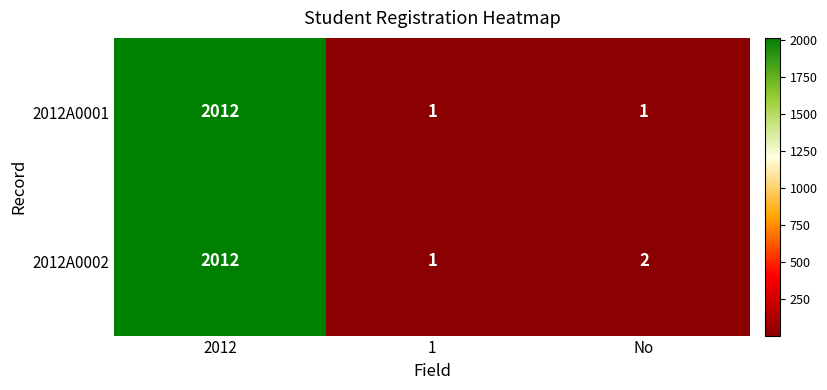

What is the difference between the maximum and minimum values in the 2012A0001 series?

2011